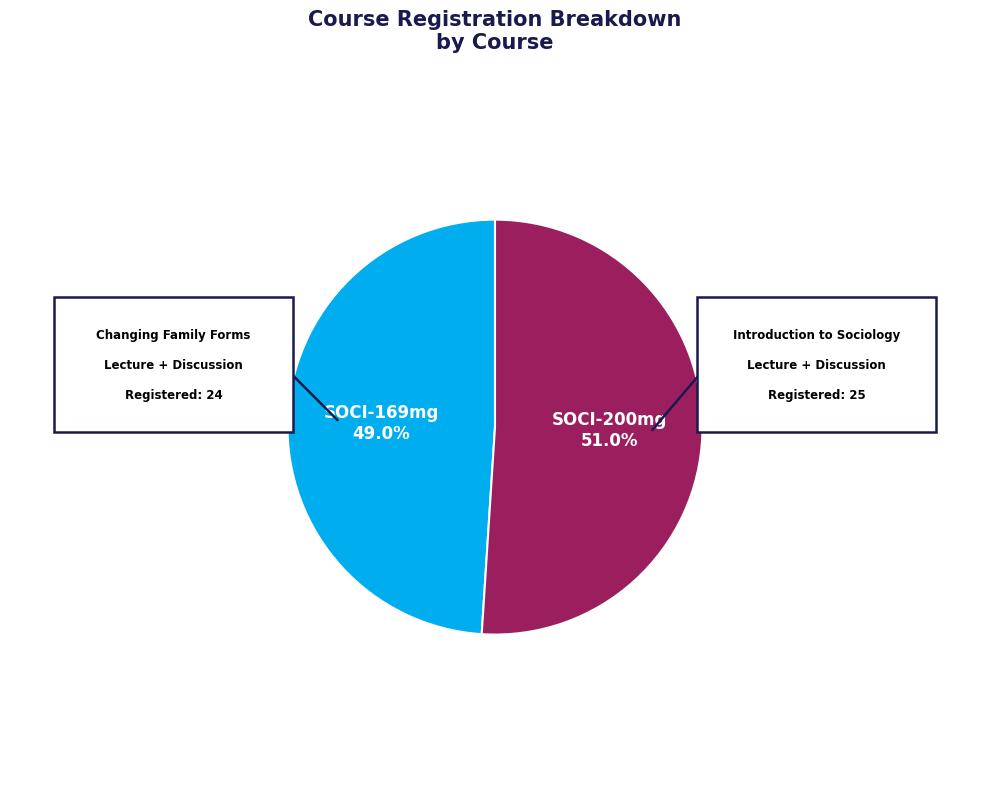

True or false: SOCI-200mg accounts for 44% of the total.

False